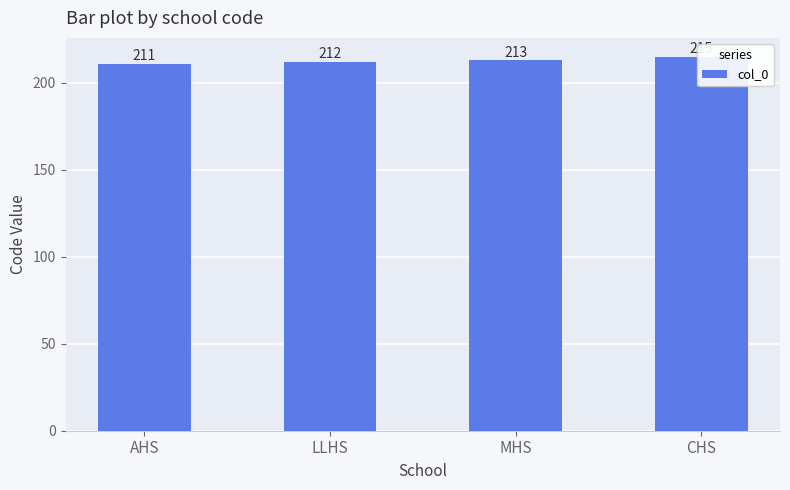

What is the change in value from AHS to CHS?

+4